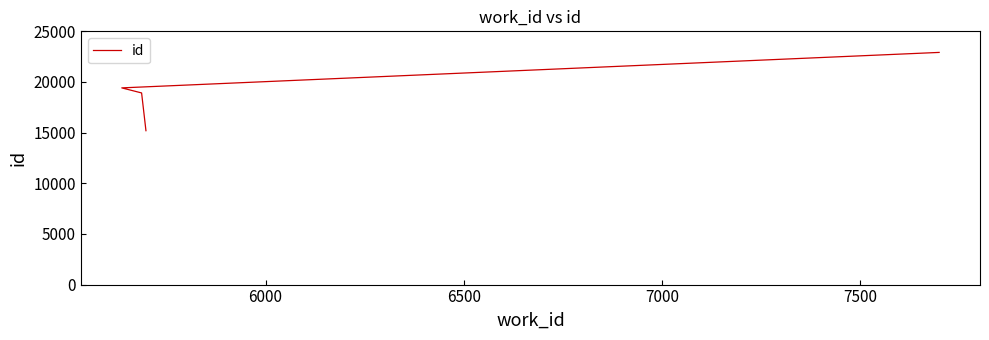

Does the chart display data point markers on the line(s)?

No